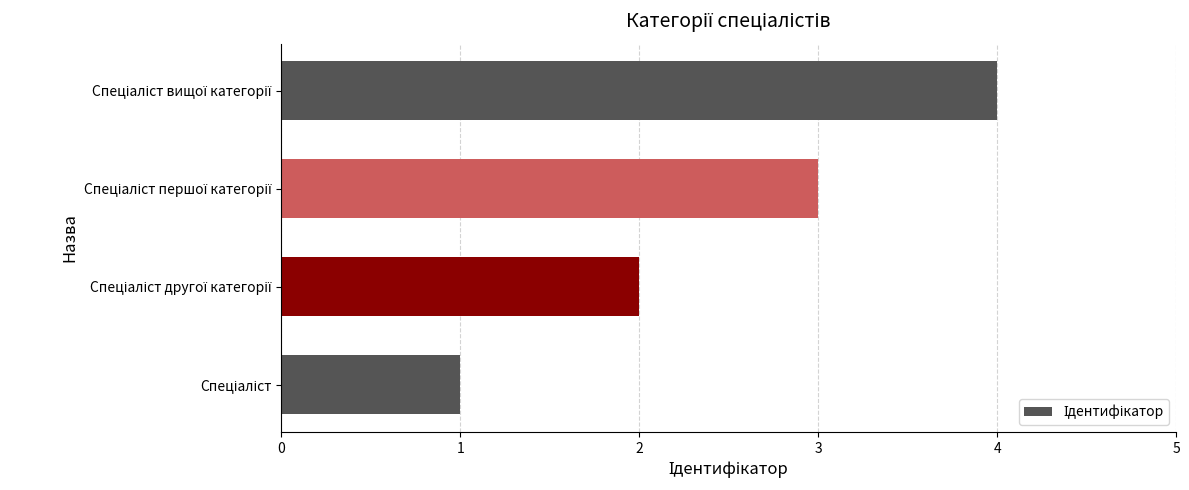

What is the greatest value displayed?

4